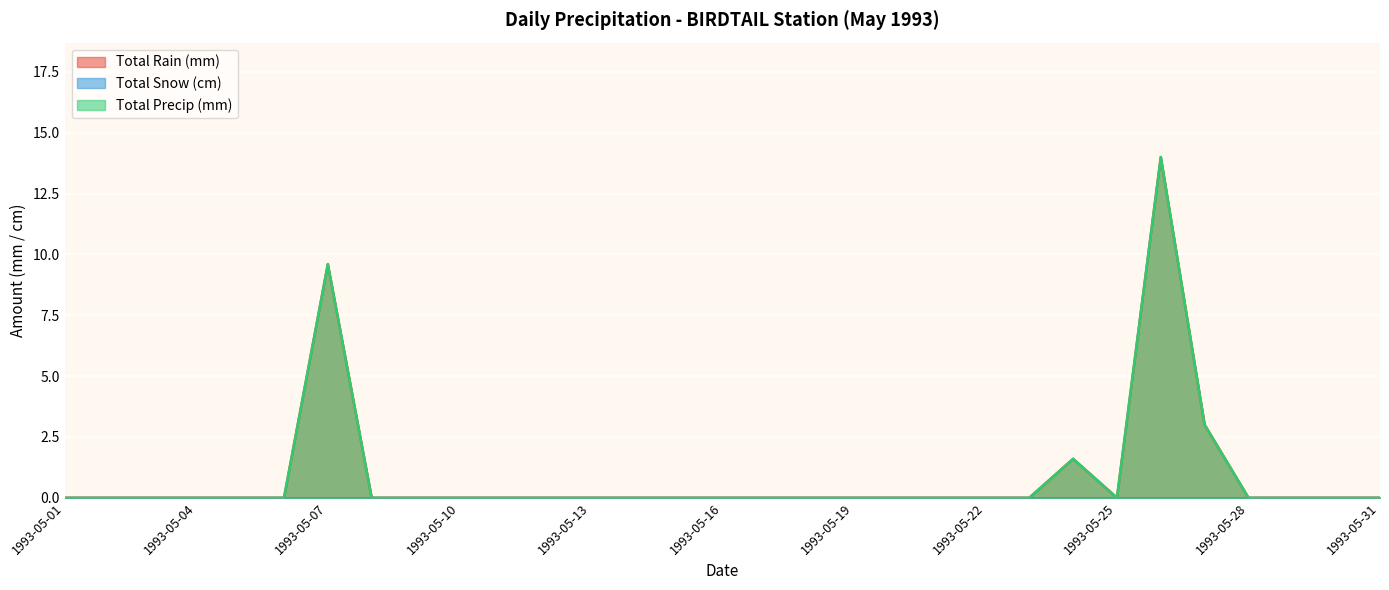

Where is Total Rain (mm) nearest to the value 7?

1993-05-07